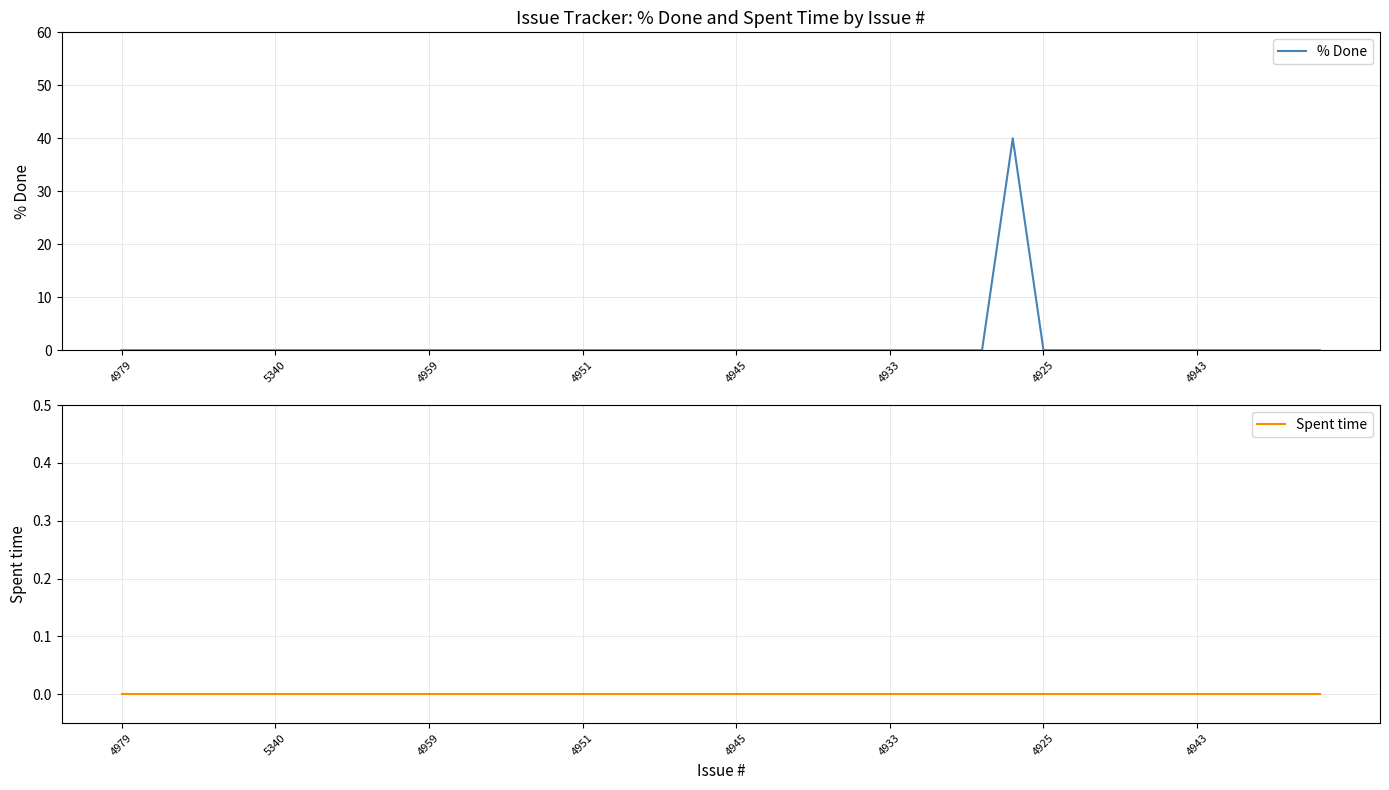

What position from the left is 14?

15